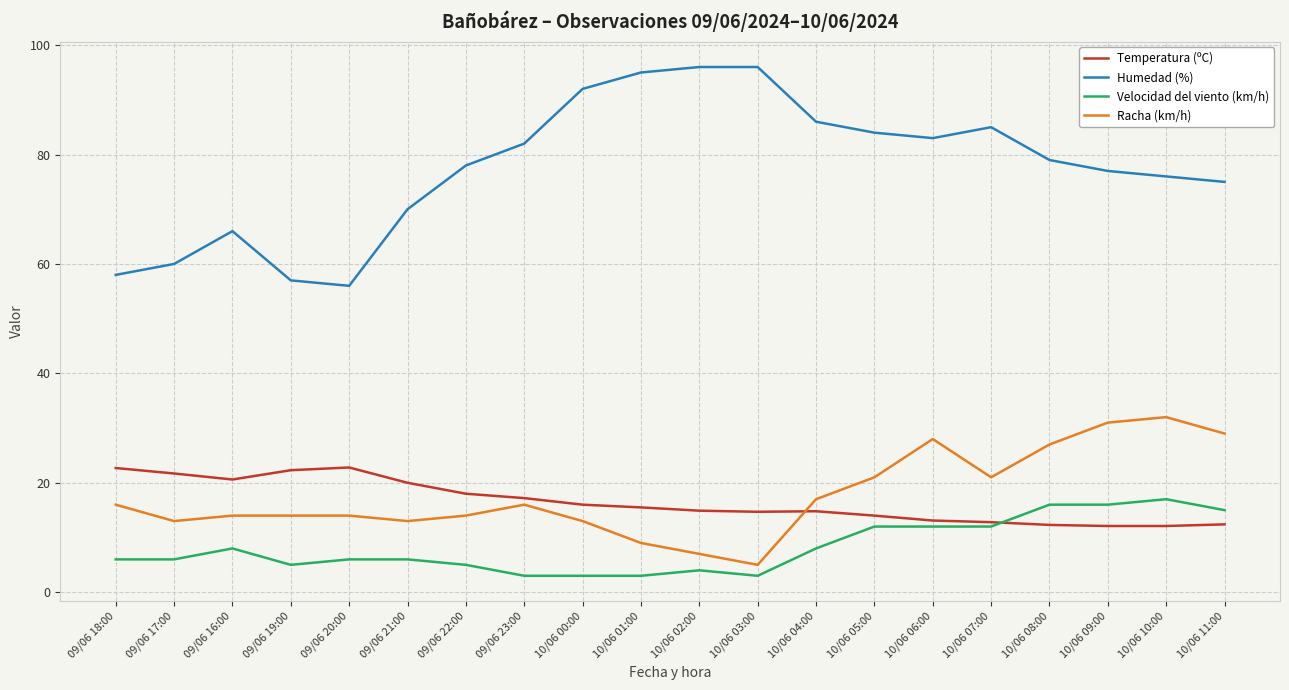

The Racha (km/h) series shows 11.3 at 10/06 05:00. True or false?

False